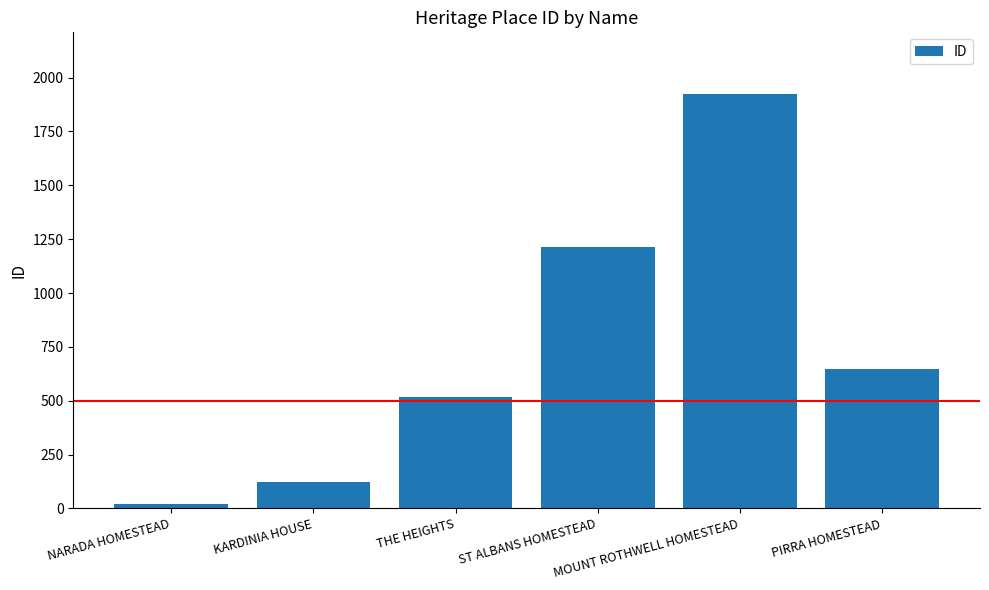

Does the chart contain any negative values?

No